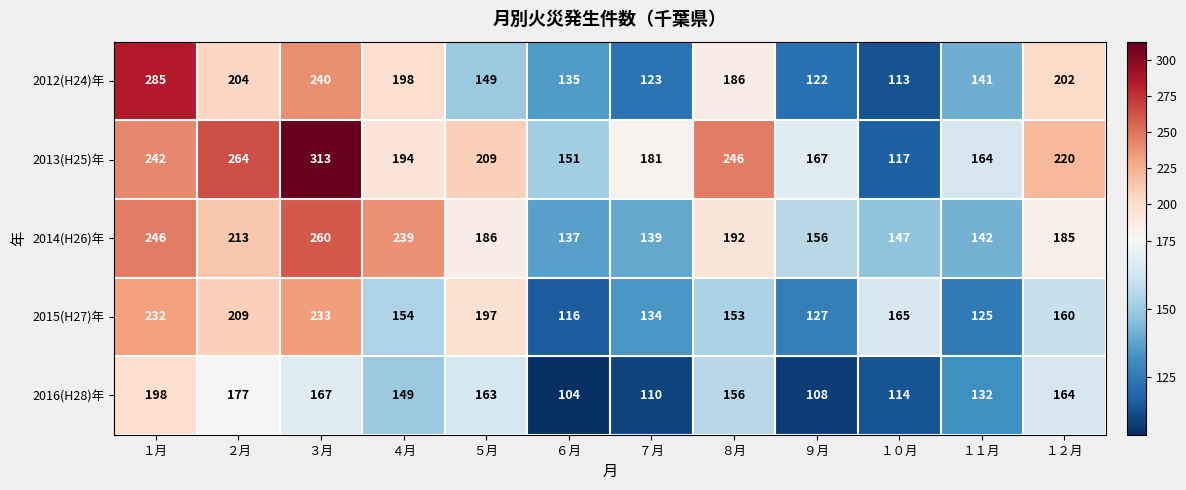

Which series has the largest total across all categories?

2013(H25)年